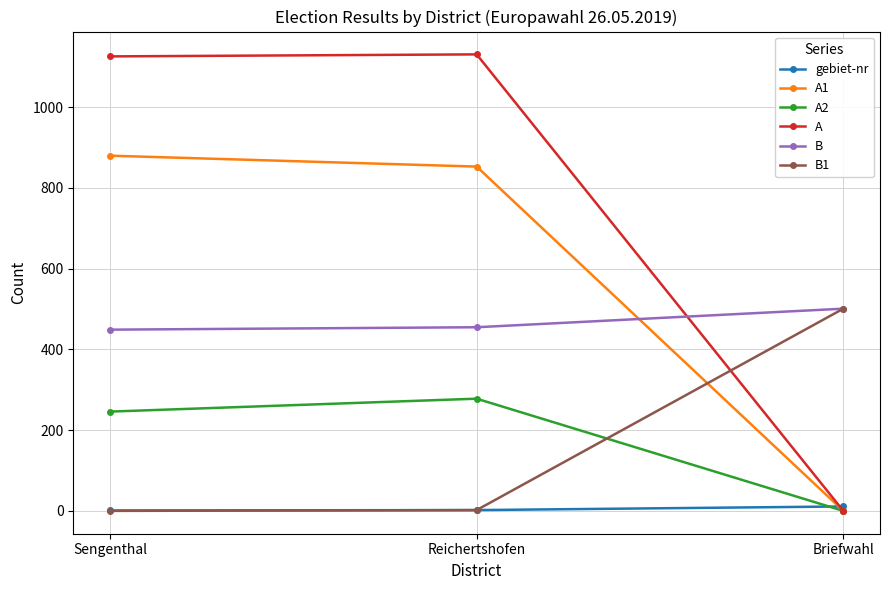

True or false: B has a value of 750 at Sengenthal.

False